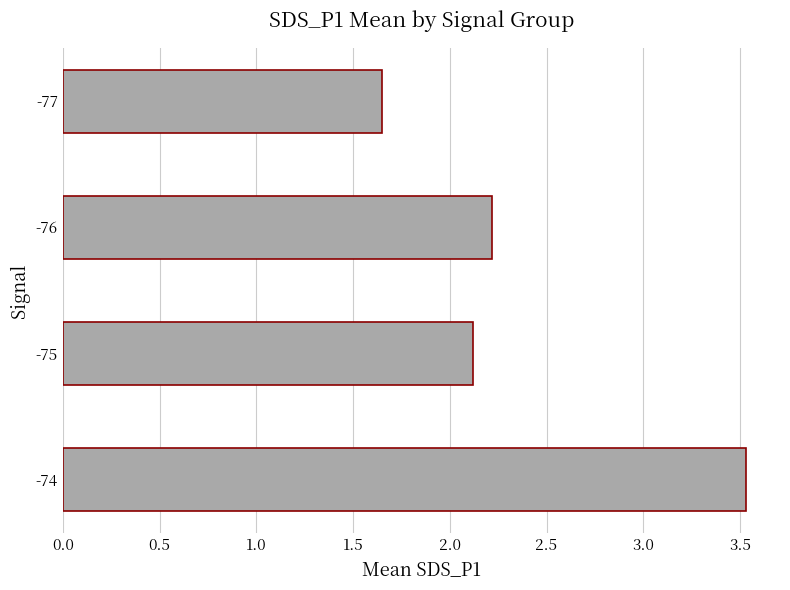

Which label corresponds to the smallest value in the chart?

-77